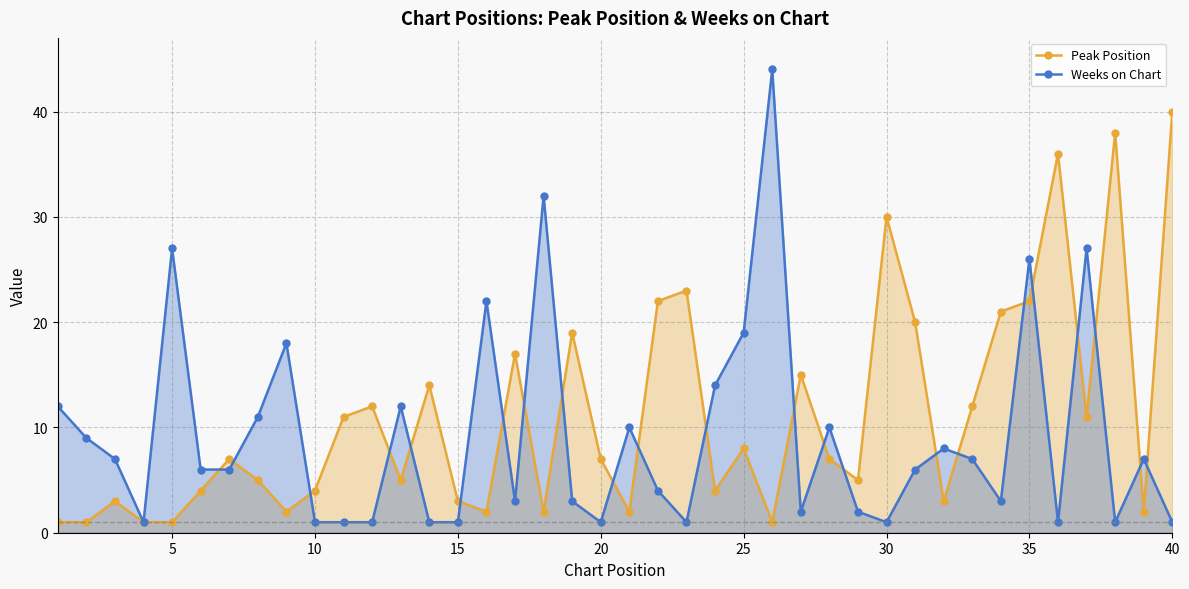

What is the minimum value shown in the chart?

1